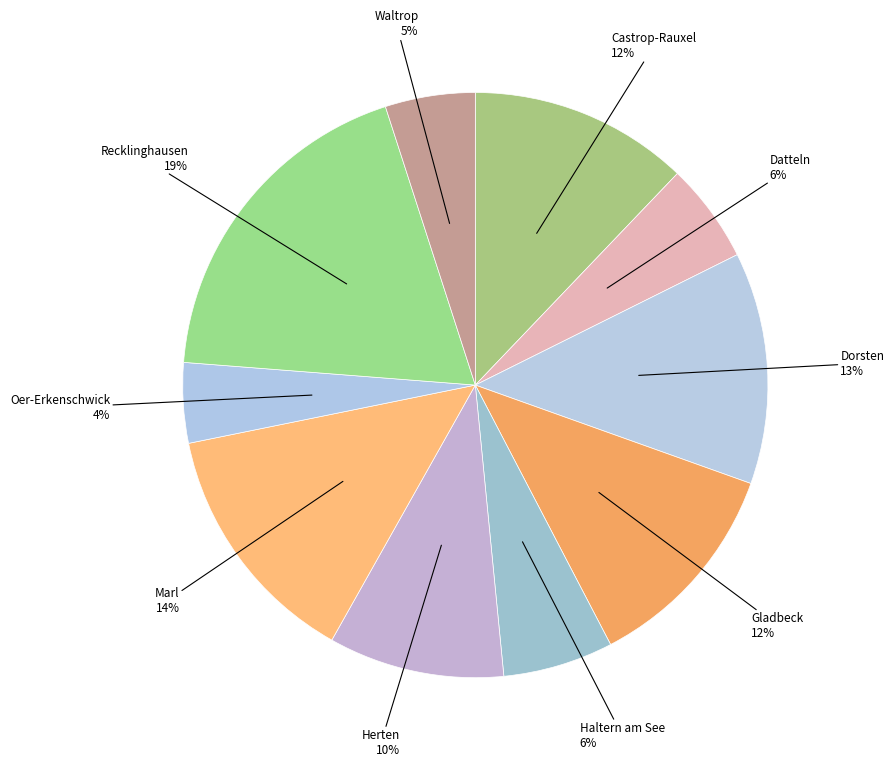

Does Waltrop represent more than half of the total?

No